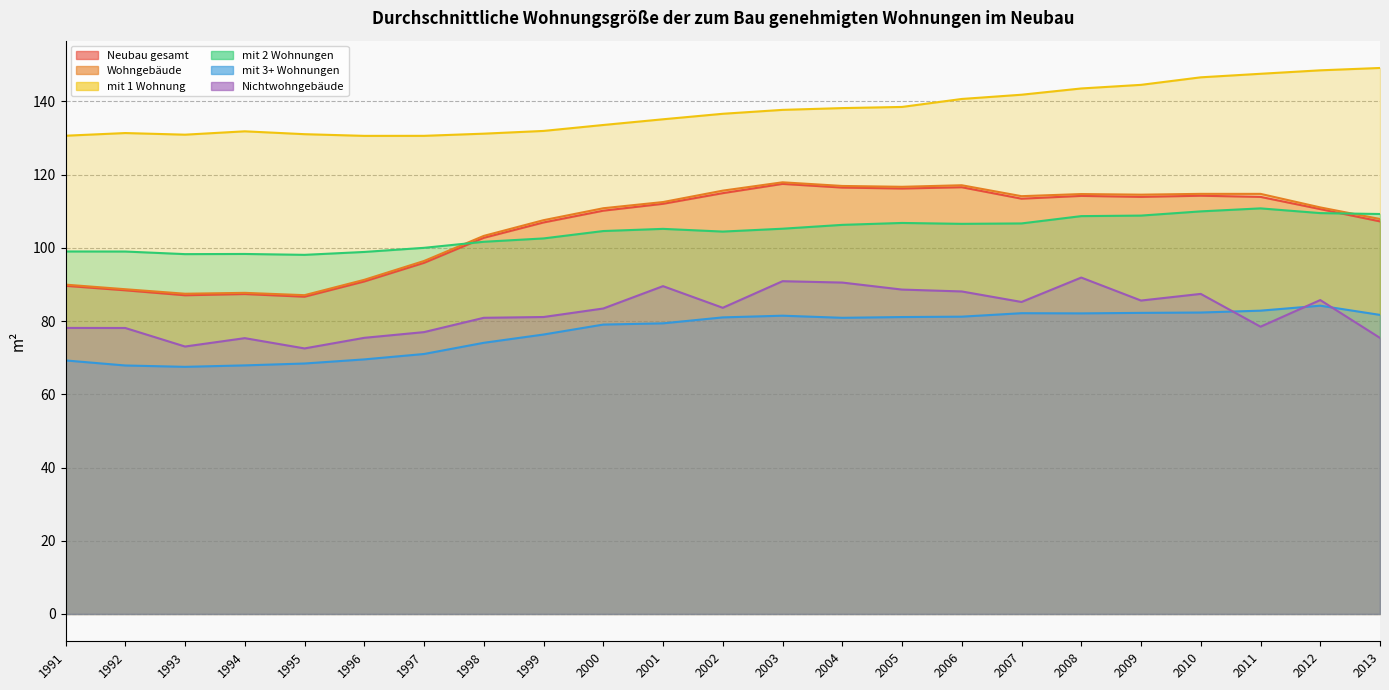

Between 2001 and 1997, which is larger?

2001